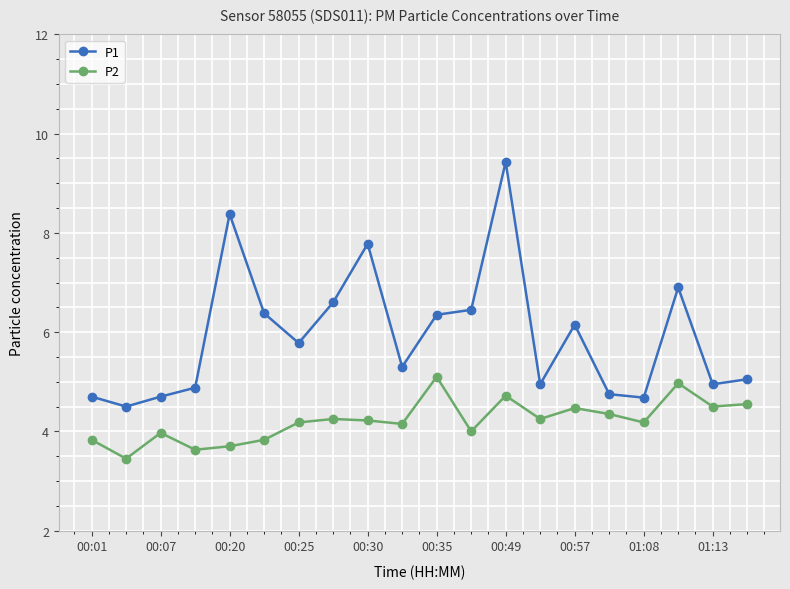

At how many categories does at least one series exceed 3?

20